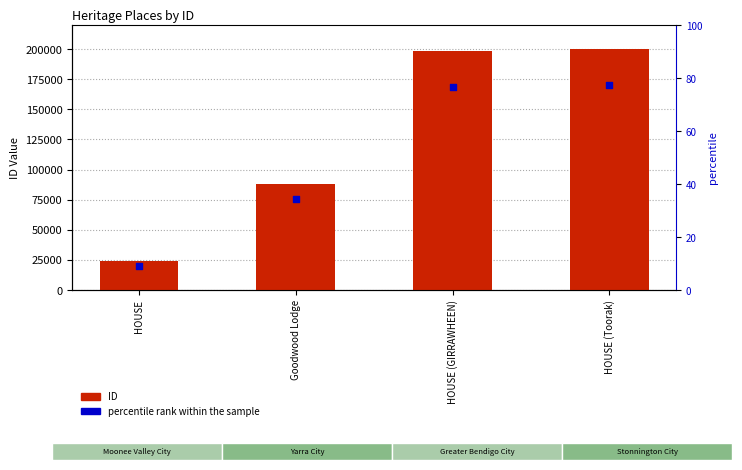

Which series reaches the minimum Y coordinate?

percentile rank within the sample